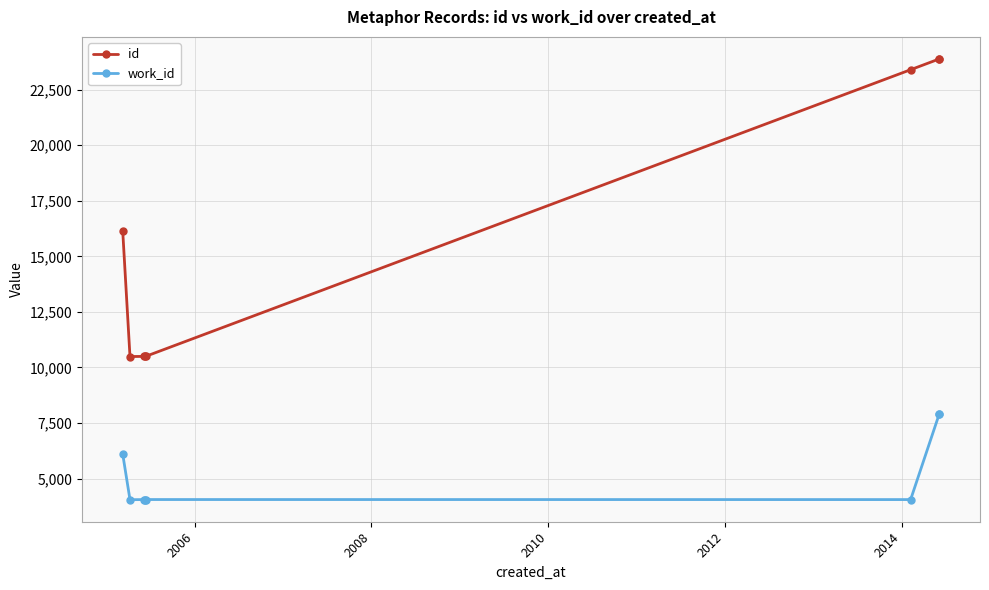

How many lines are shown in the chart?

2